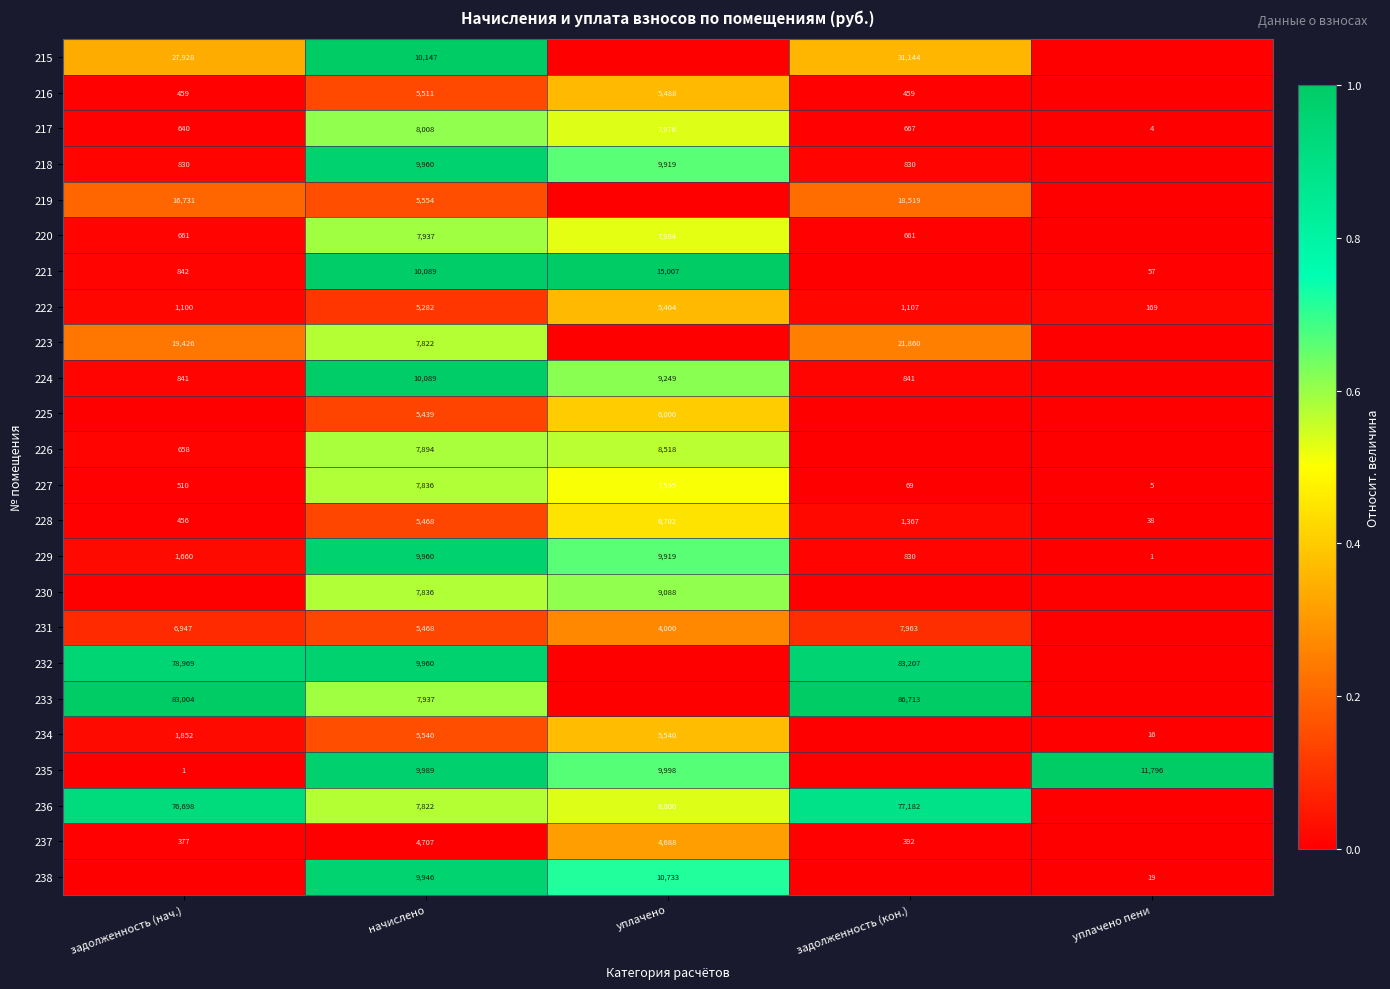

What is the difference between the maximum and minimum values in the 228 series?

6664